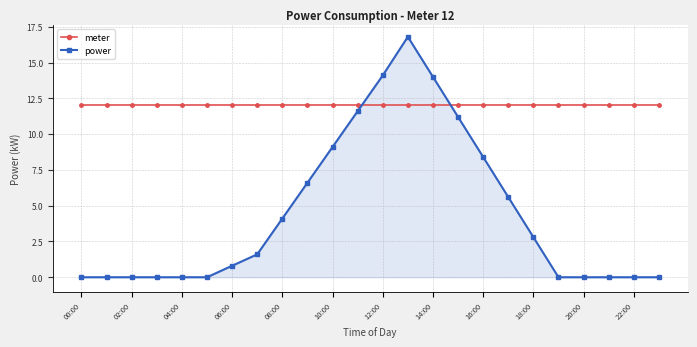

What is the minimum value for meter?

12.0